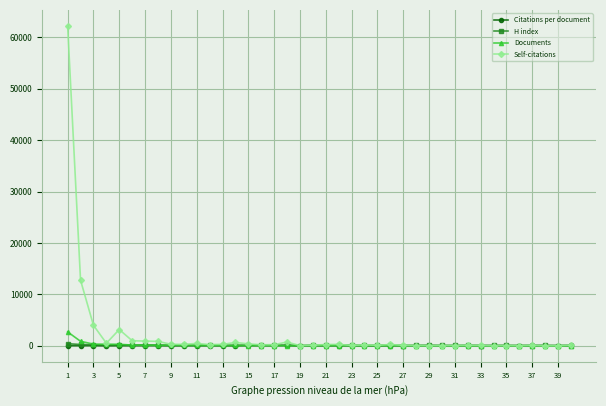

True or false: H index has more than 0 points higher than both neighbors.

True